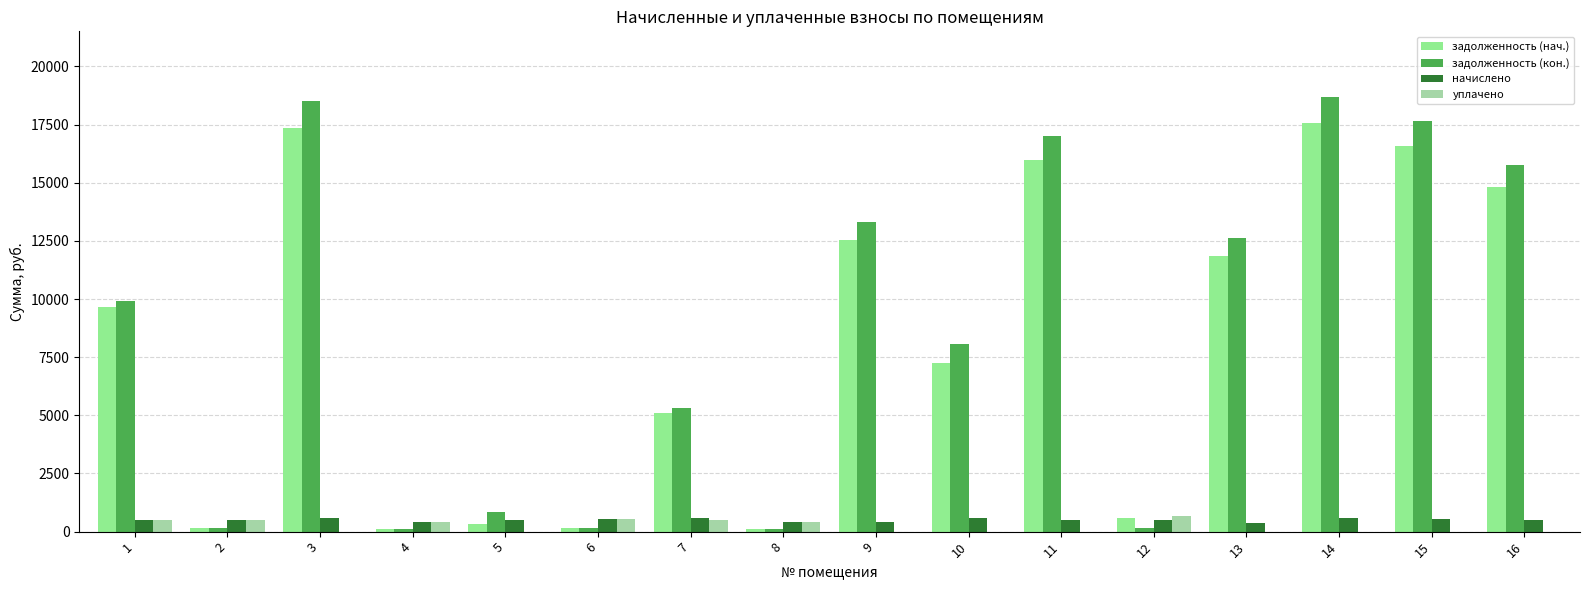

Is it true that начислено equals 105.9 at 4?

False